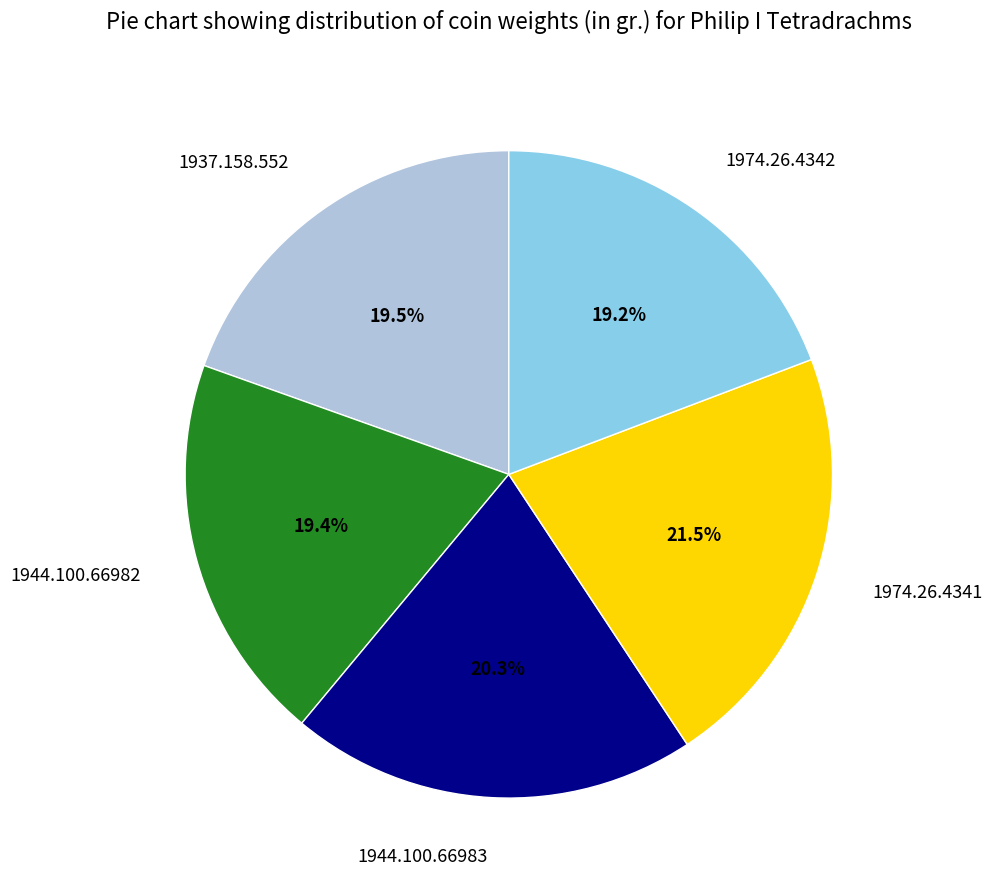

What is the ratio of the value at 1944.100.66983 to the value at 1944.100.66982?

1.0